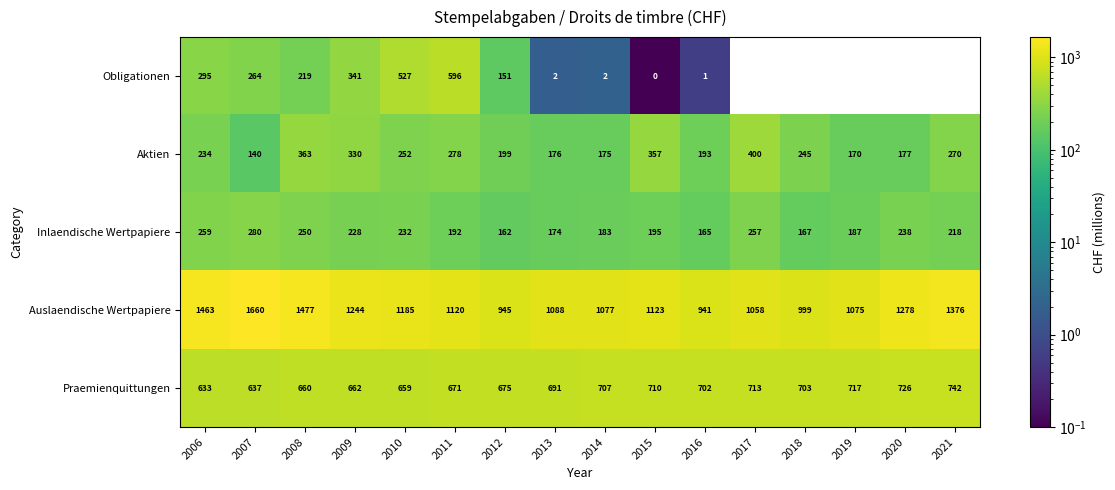

How many positive values does the Obligationen series have?

10